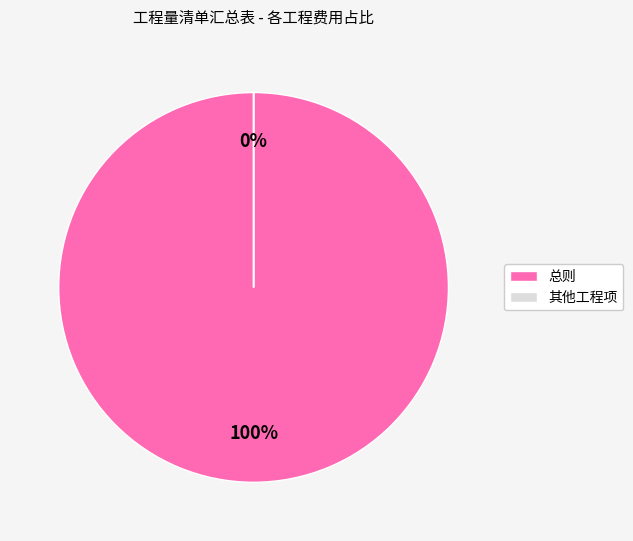

The 路面工程 slice represents 9% of the pie. True or false?

False